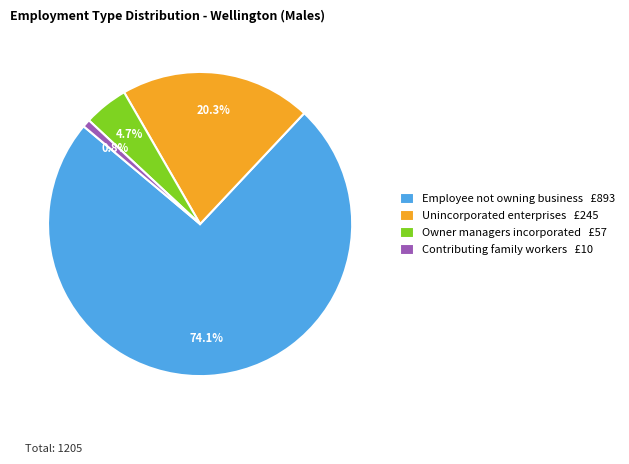

To the nearest percent, what portion does Employee not owning business represent?

74%